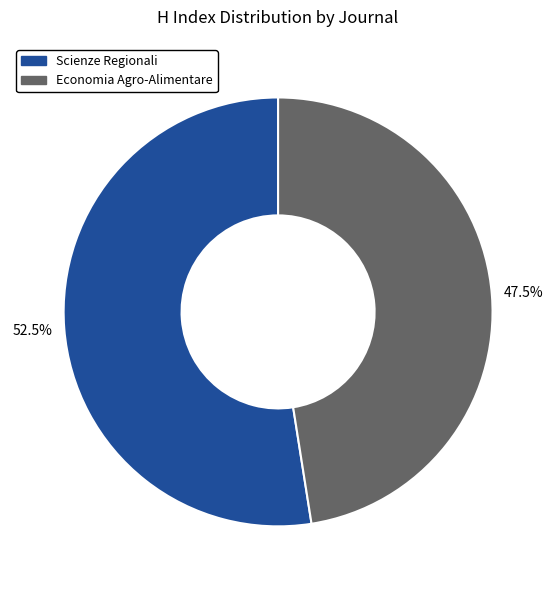

True or false: Scienze Regionali accounts for 60% of the total.

False